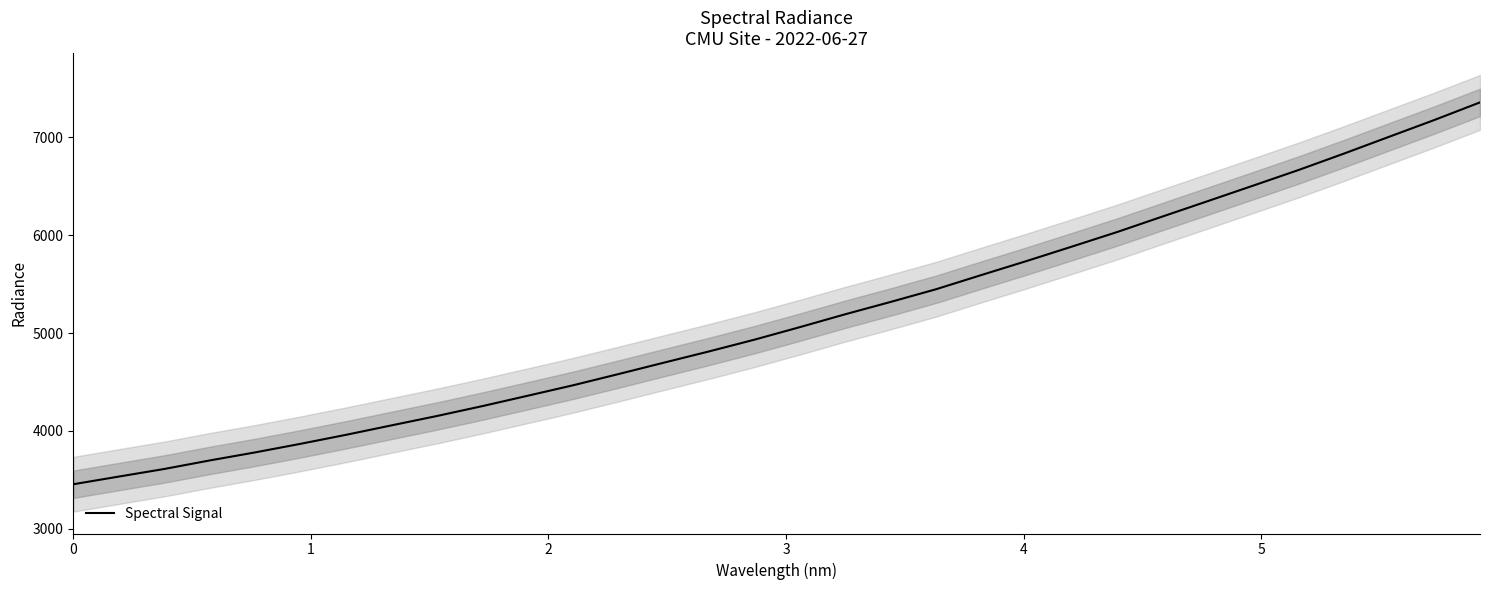

How many data points are above 5060?

16